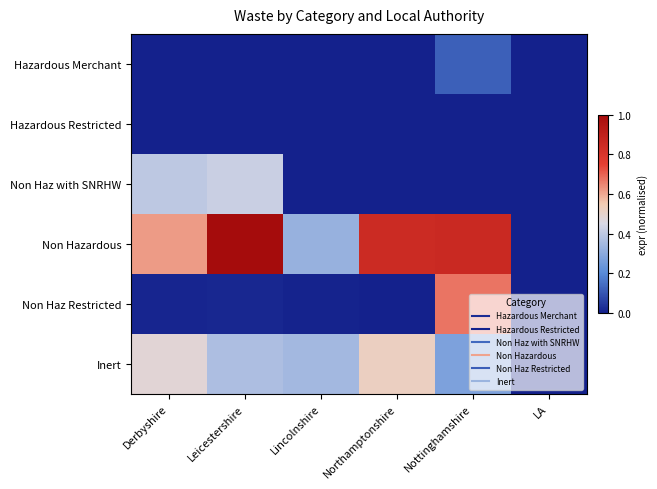

Reading left to right, what are all the values shown in this chart?

Hazardous Merchant: Derbyshire=0.0	Leicestershire=0.0	Lincolnshire=0.0	Northamptonshire=0.0	Nottinghamshire=0.1	LA=0.0
Hazardous Restricted: Derbyshire=0.0	Leicestershire=0.0	Lincolnshire=0.0	Northamptonshire=0.0	Nottinghamshire=0.0	LA=0.0
Non Haz with SNRHW: Derbyshire=0.4	Leicestershire=0.4	Lincolnshire=0.0	Northamptonshire=0.0	Nottinghamshire=0.0	LA=0.0
Non Hazardous: Derbyshire=0.6	Leicestershire=1.0	Lincolnshire=0.3	Northamptonshire=0.8	Nottinghamshire=0.9	LA=0.0
Non Haz Restricted: Derbyshire=0.0	Leicestershire=0.0	Lincolnshire=0.0	Northamptonshire=0.0	Nottinghamshire=0.7	LA=0.0
Inert: Derbyshire=0.5	Leicestershire=0.4	Lincolnshire=0.3	Northamptonshire=0.5	Nottinghamshire=0.3	LA=0.0